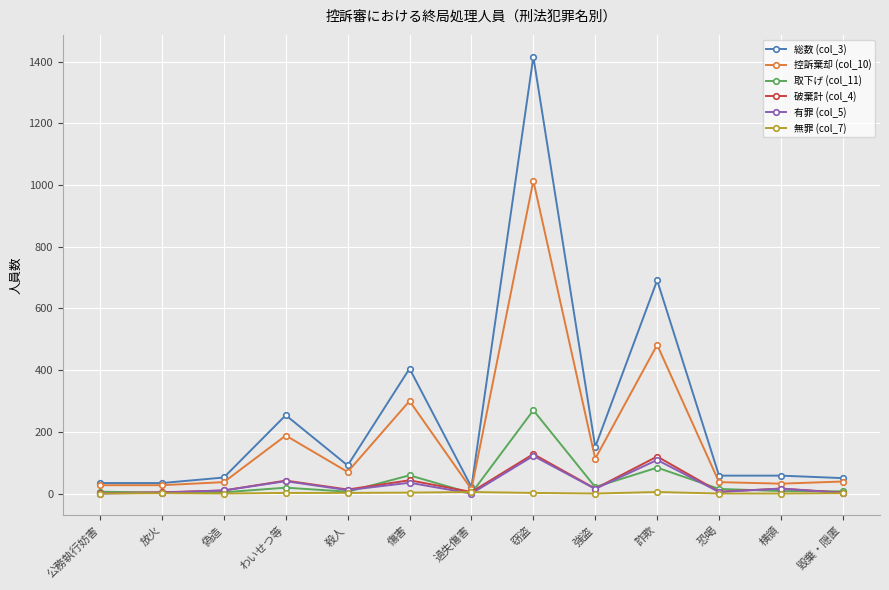

True or false: 取下げ (col_11) and 控訴棄却 (col_10) cross at least once.

False